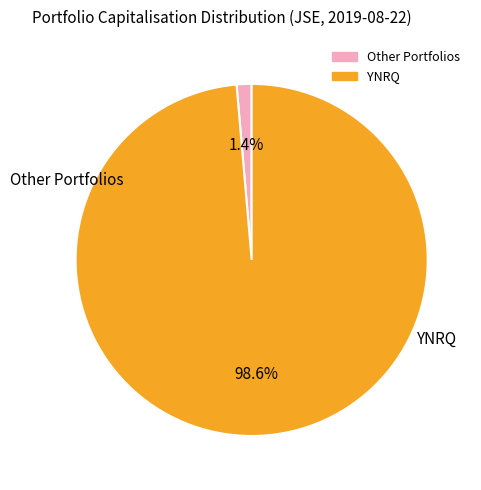

Does any single category account for the majority?

Yes